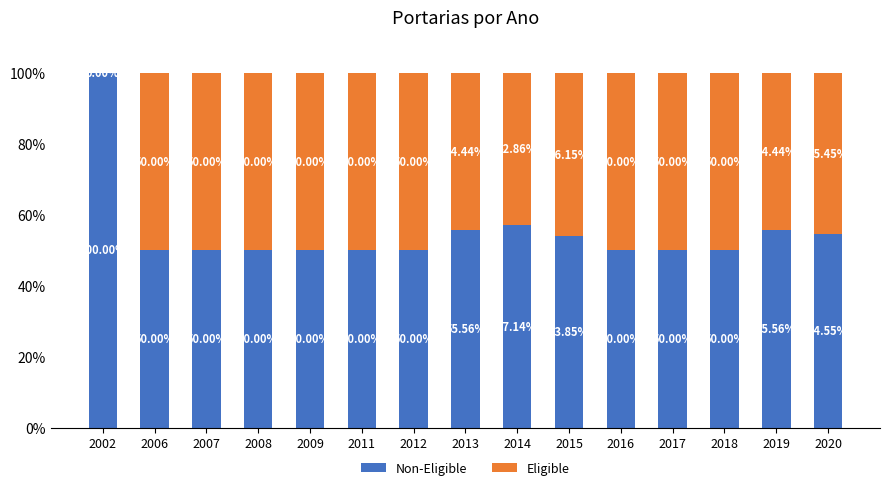

What is the total value across all series at 2019?

100.0